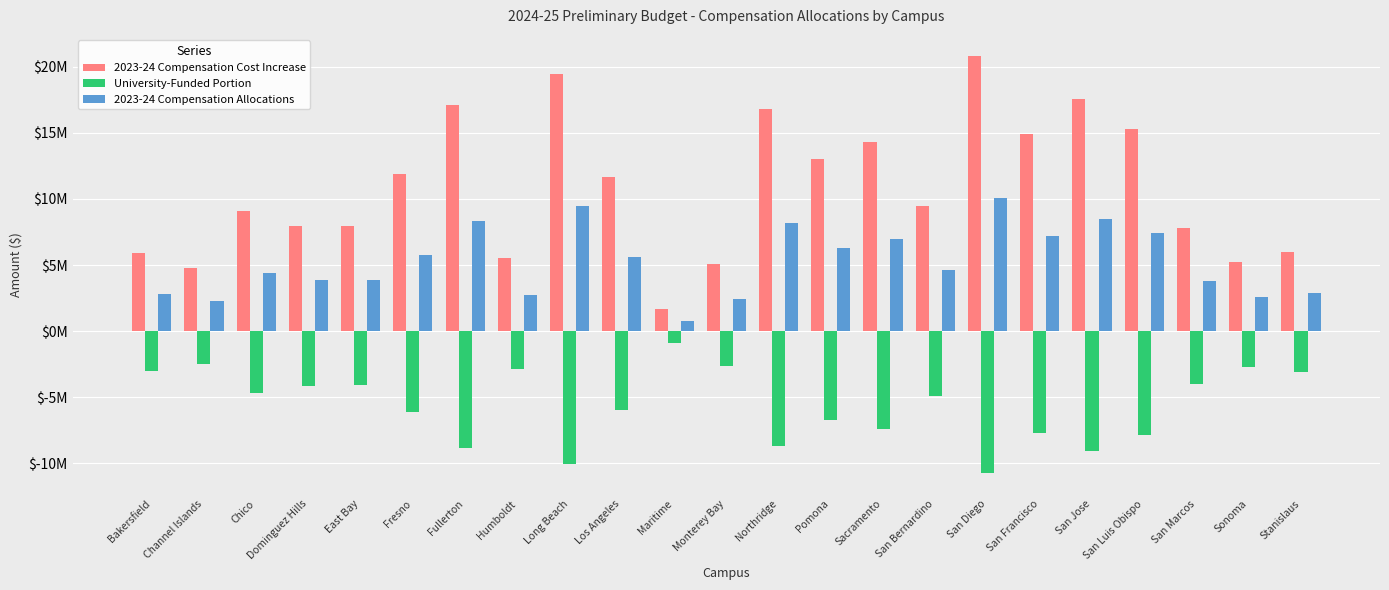

True or false: University-Funded Portion has a value of -2869000 at Humboldt.

True